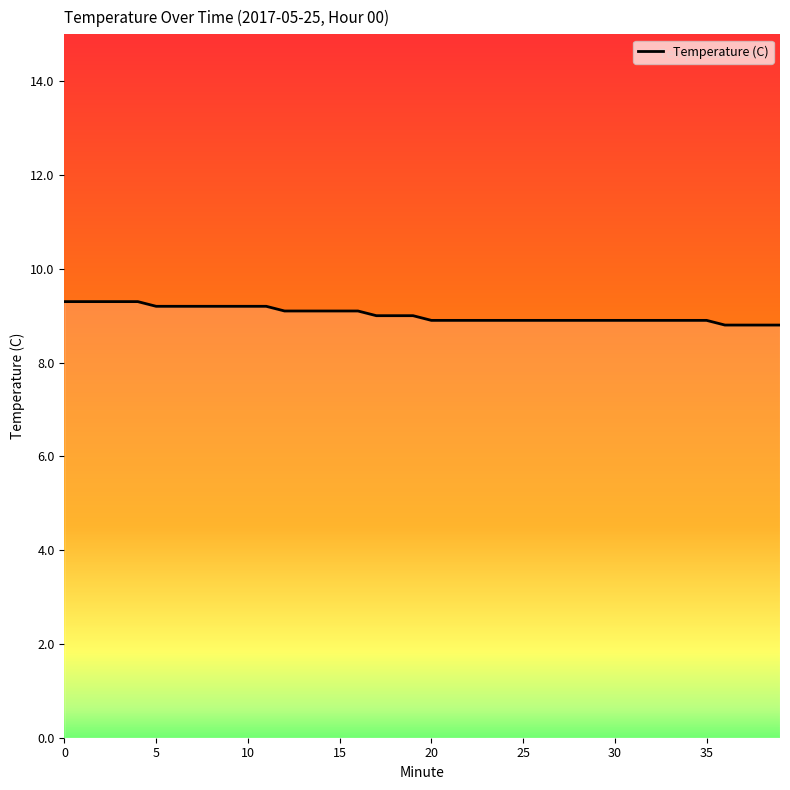

What is the greatest value displayed?

9.3